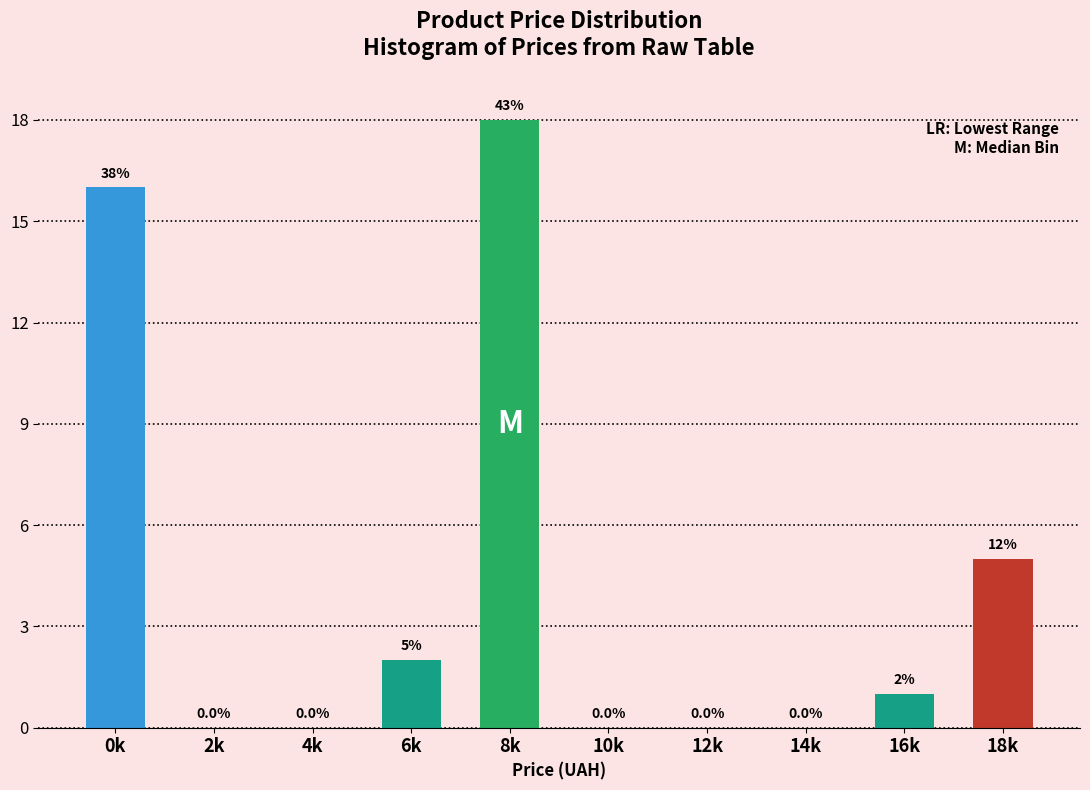

Reading left to right, what are all the values shown in this chart?

0k=16	2k=0	4k=0	6k=2	8k=18	10k=0	12k=0	14k=0	16k=1	18k=5